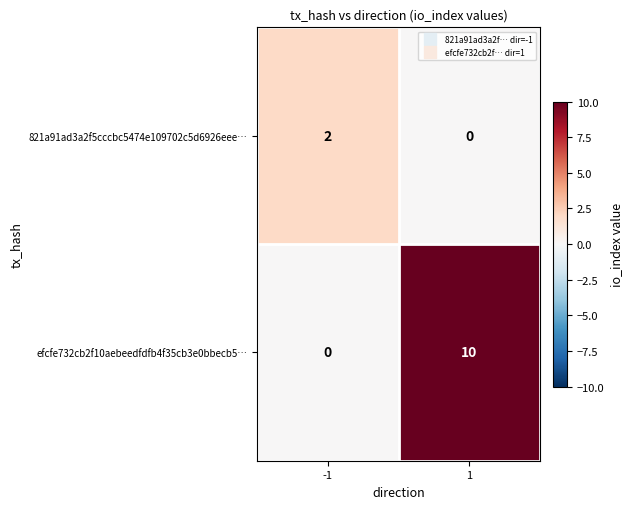

Which series has the largest total across all categories?

efcfe732cb2f10aebeedfdfb4f35cb3e0bbecb5…